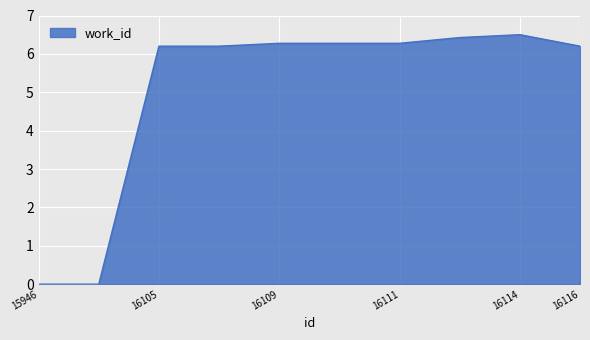

What is the difference between the maximum and minimum values?

6.5